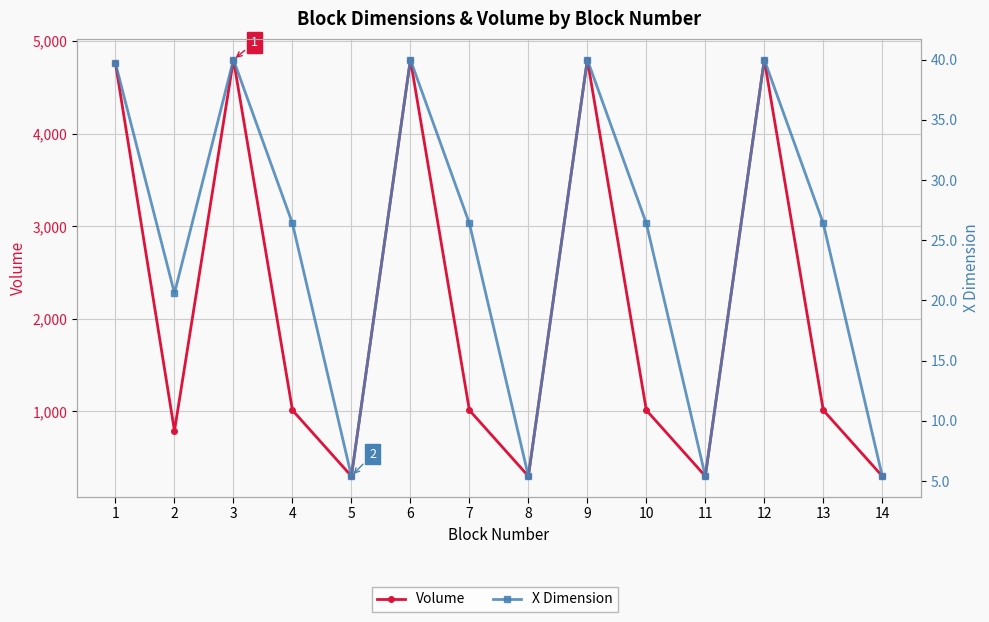

Read the Volume value at 1.

4758.9